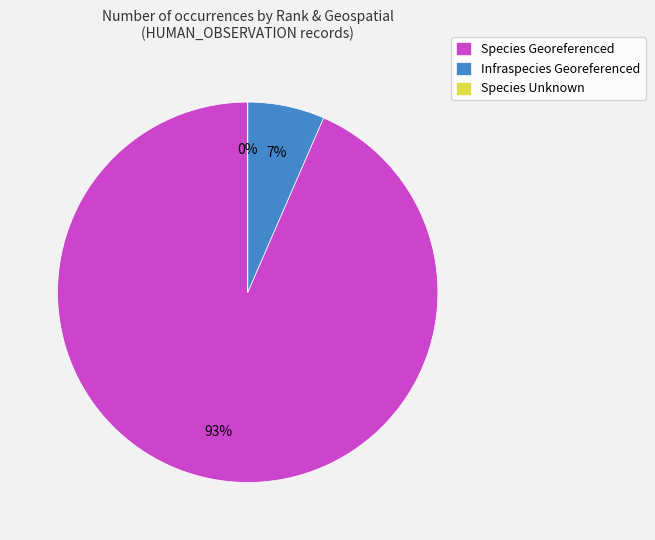

Which category has the biggest portion of the pie?

Species Georeferenced